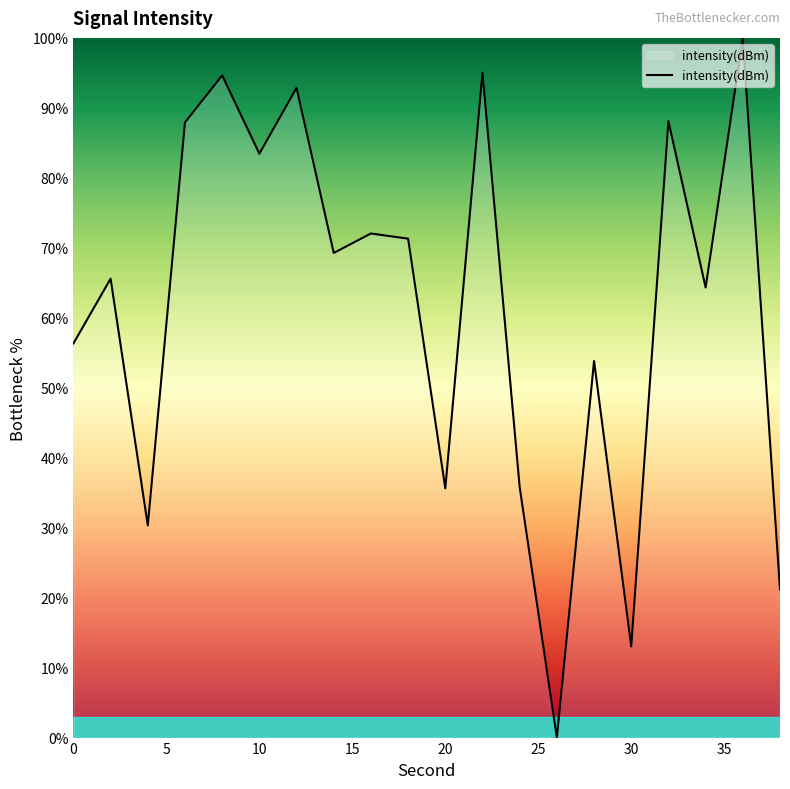

How many distinct data groups are displayed?

1